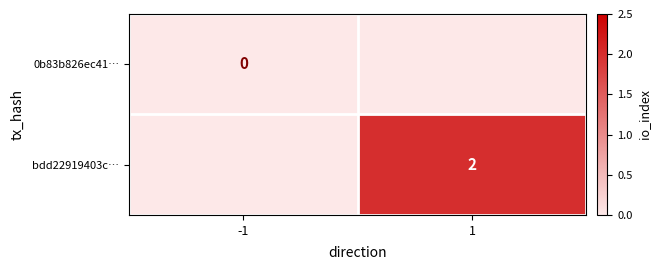

Is it true that bdd22919403c… equals 2.8 at 1?

False